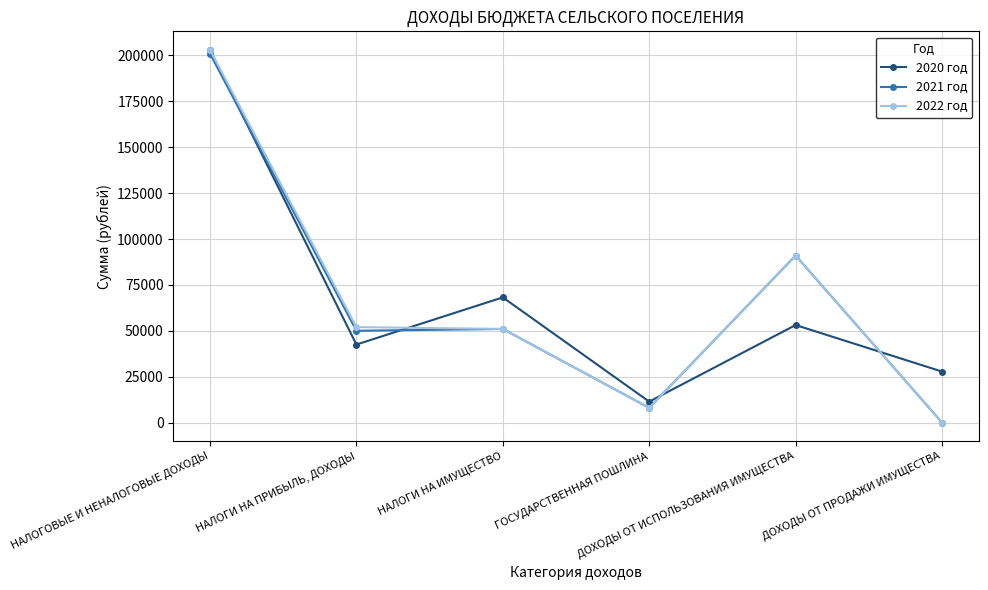

True or false: 2021 год has a value of -130224 at ДОХОДЫ ОТ ПРОДАЖИ ИМУЩЕСТВА.

False